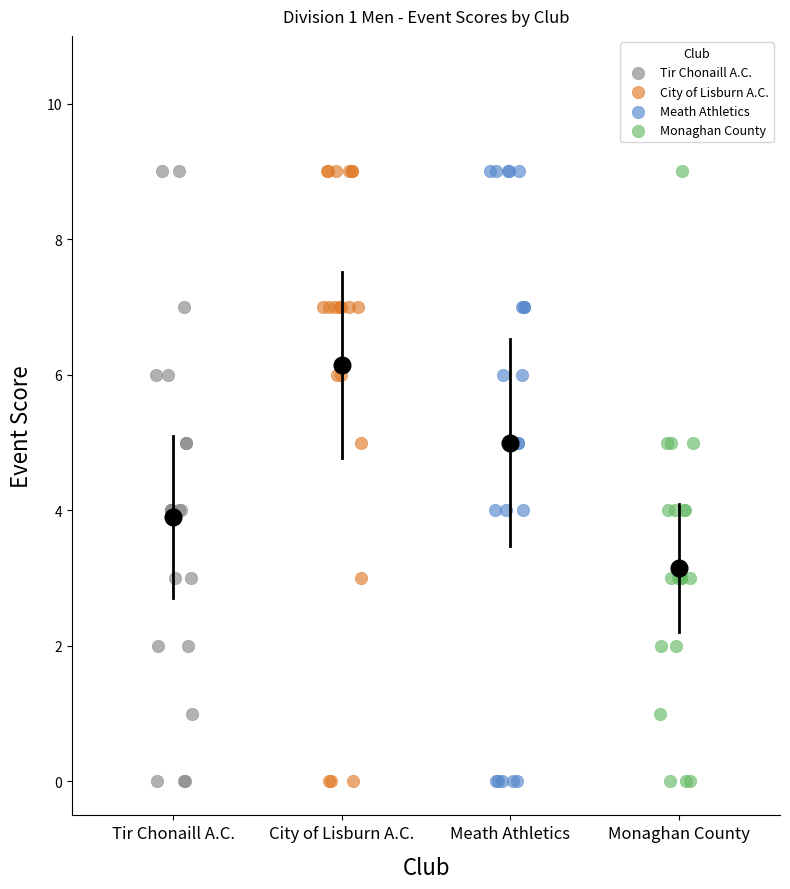

What are all the series names shown in the legend?

Tir Chonaill A.C., City of Lisburn A.C., Meath Athletics, Monaghan County